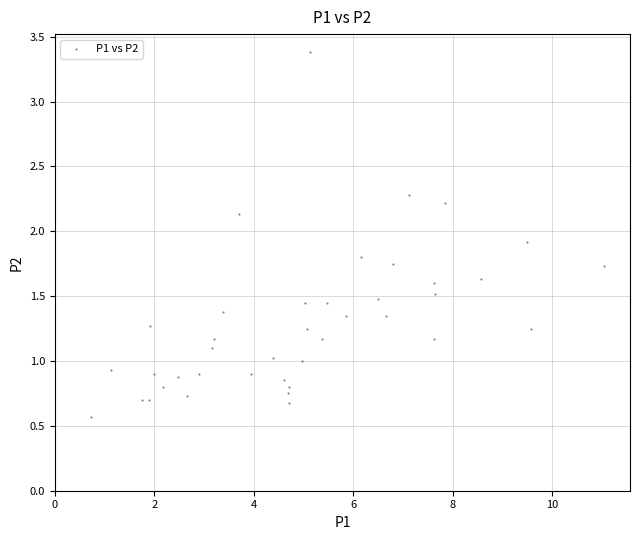

What is the range of Y values (max minus min)?

2.8